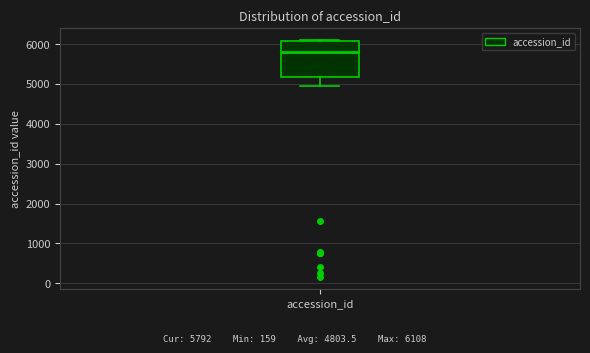

Where is the upper edge of the box for accession_id on the y-axis? The values are not printed on the chart, so give them approximately, as read against the axis.

6100